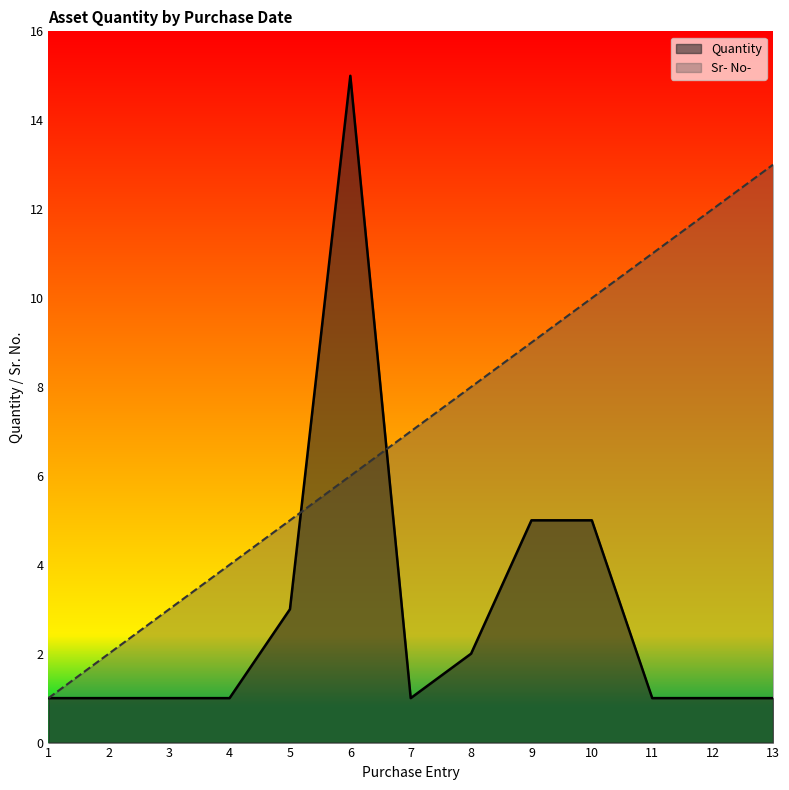

What is the value of the Quantity point at the 10th from the left?

5